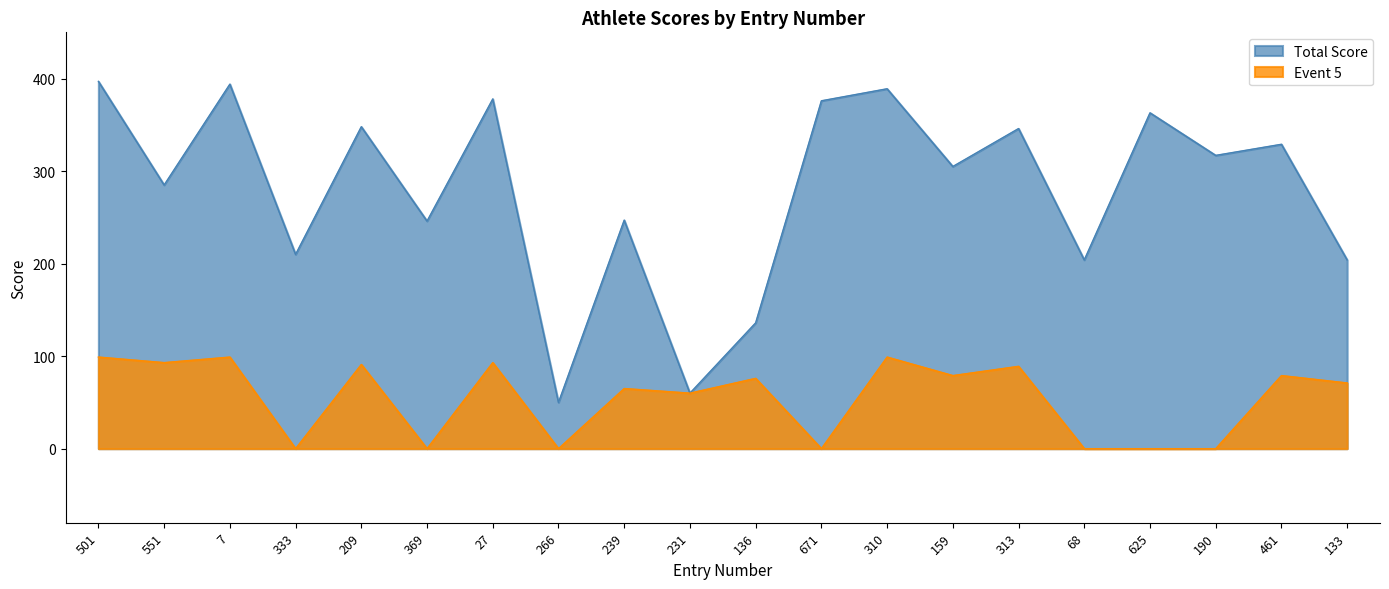

Where does the Total Score series first go above 317?

501